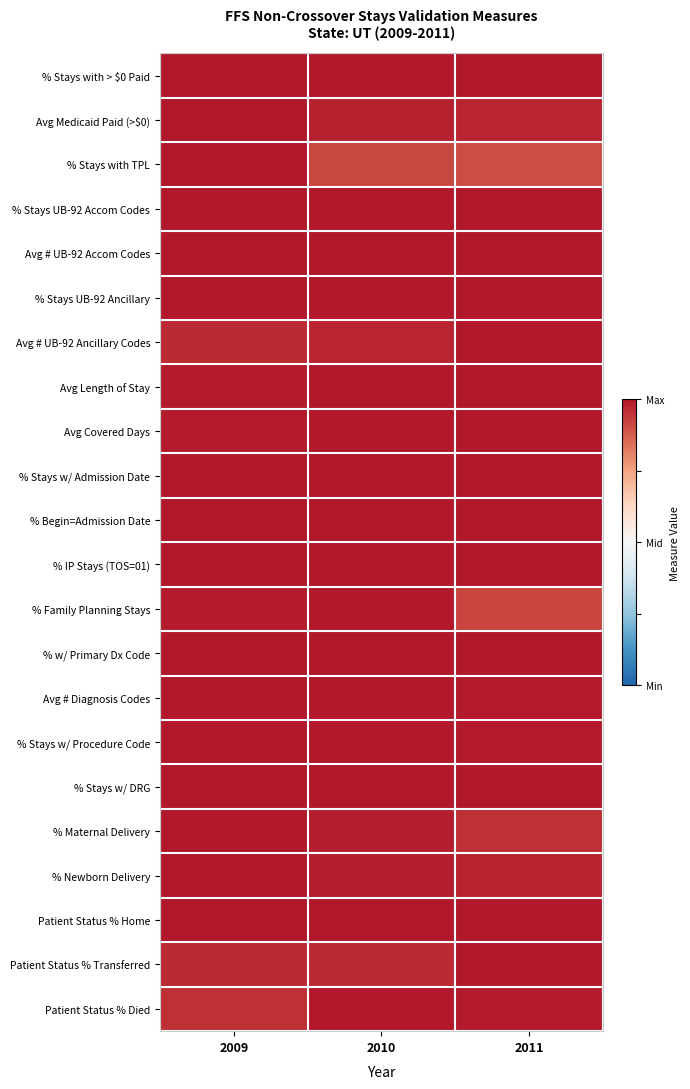

What is the greatest value displayed?

1.0